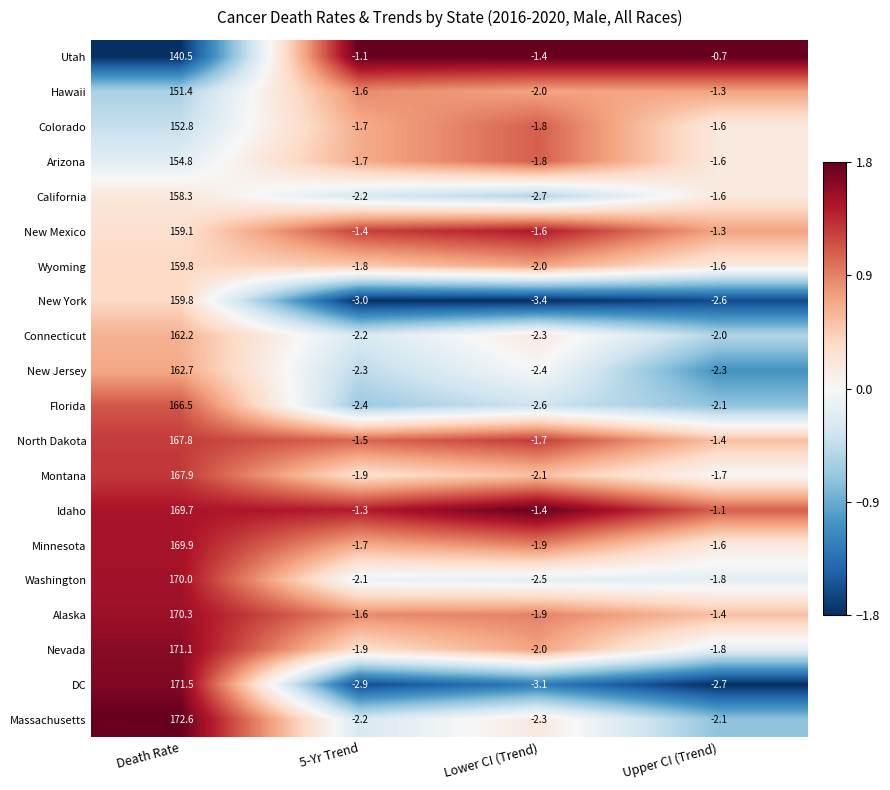

What is the difference between the Arizona values at 5-Yr Trend and Death Rate?

156.5